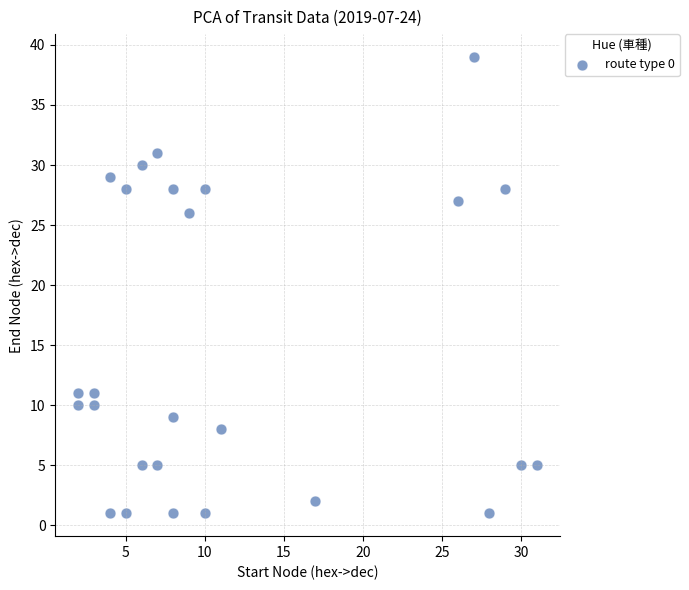

What is the range of X values (max minus min)?

29